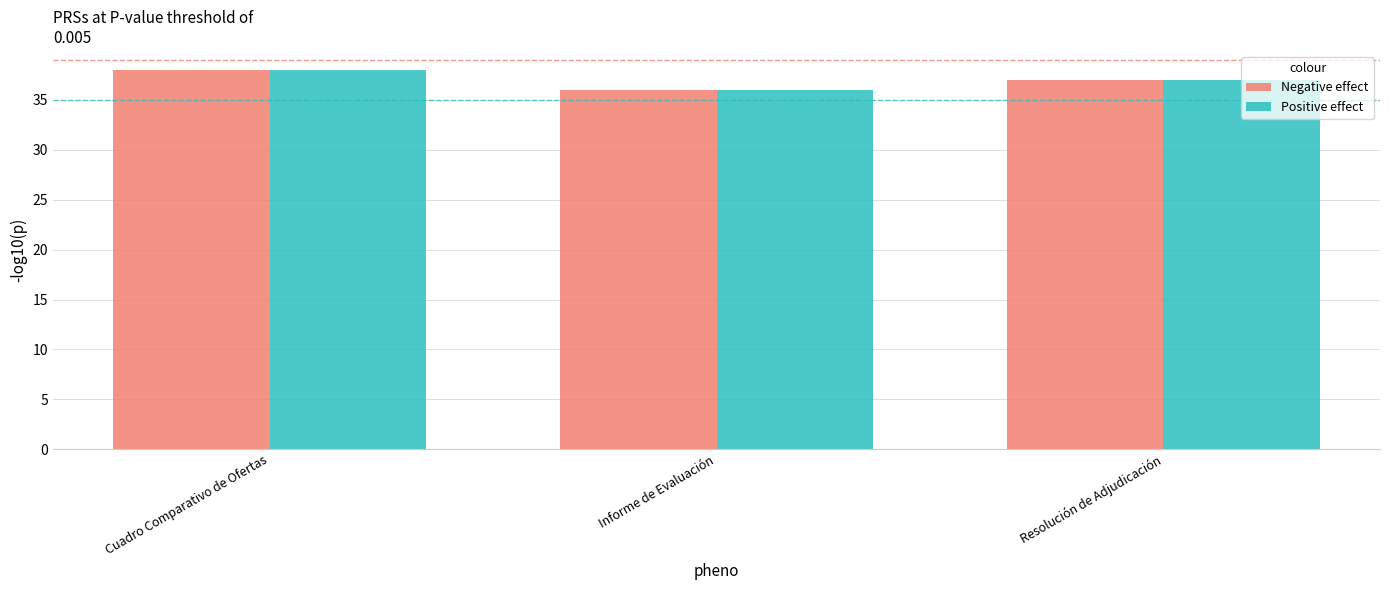

At which label is Positive effect closest to 37?

Resolución de Adjudicación